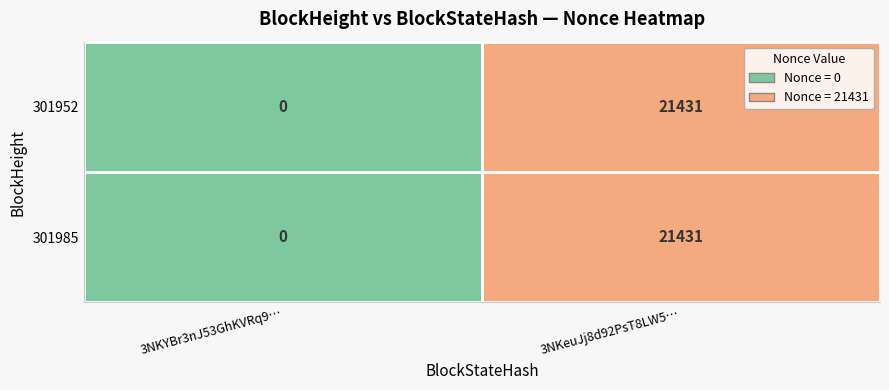

Which has a higher value, 0 or 1?

1